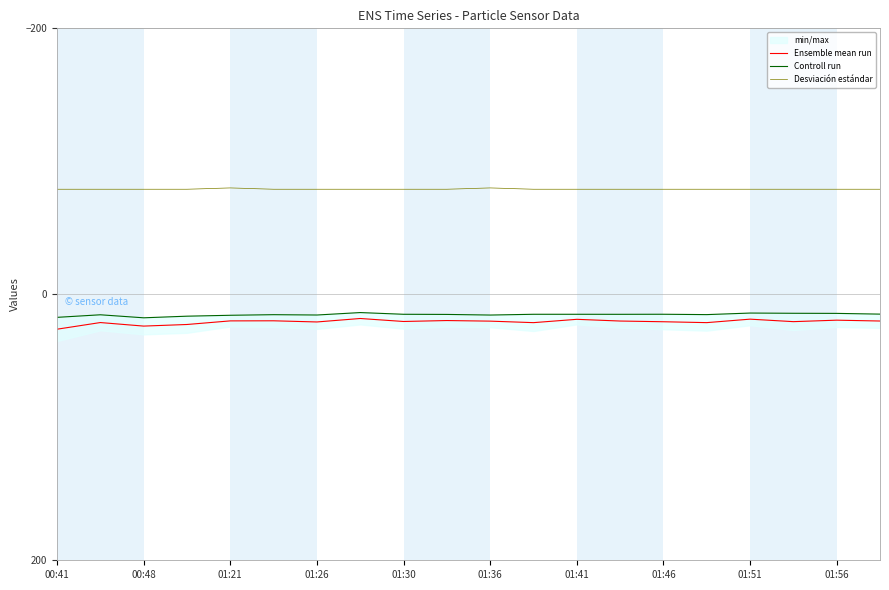

True or false: Ensemble mean run and Desviación estándar cross at least once.

False